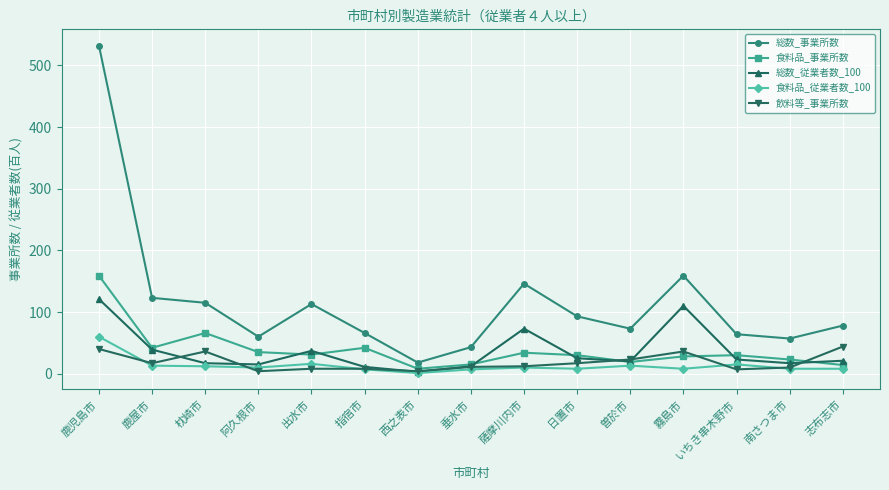

The 食料品_事業所数 series shows 159 at 鹿児島市. True or false?

True